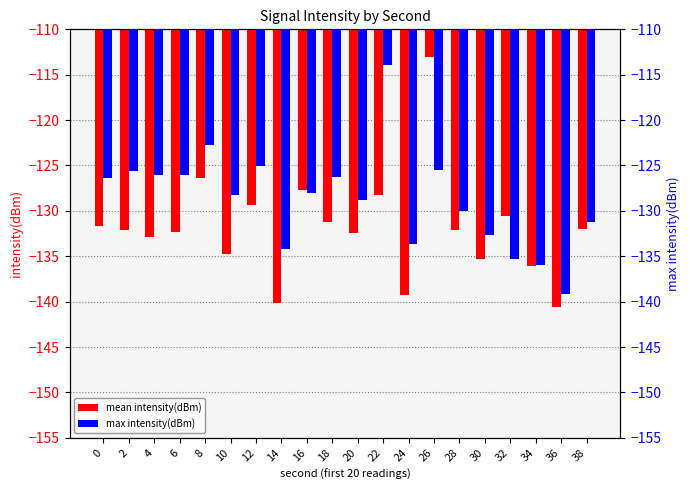

What are all the series names shown in the legend?

mean intensity(dBm), max intensity(dBm)